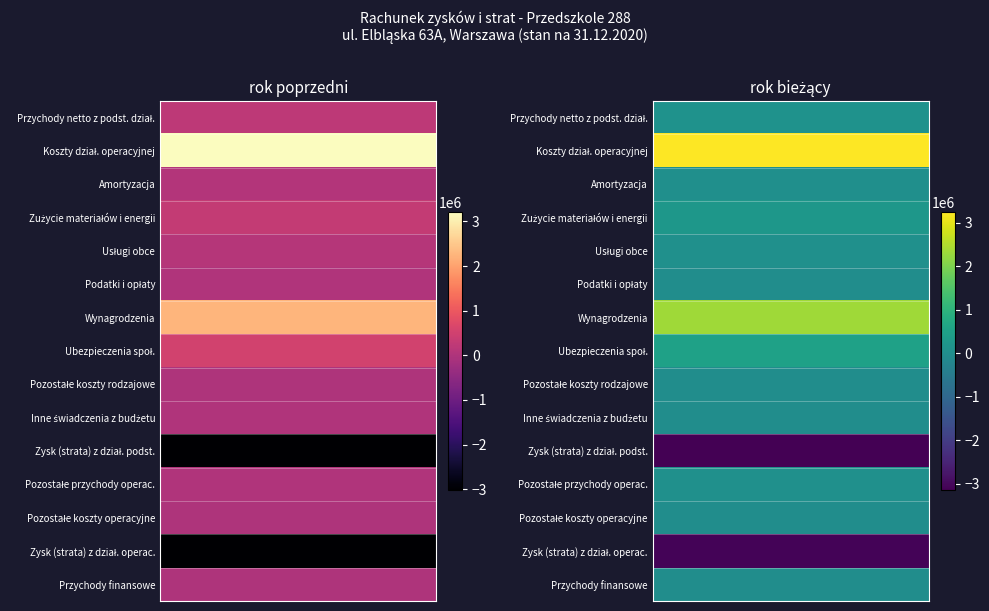

What is the sum of all Amortyzacja values?

104693.6